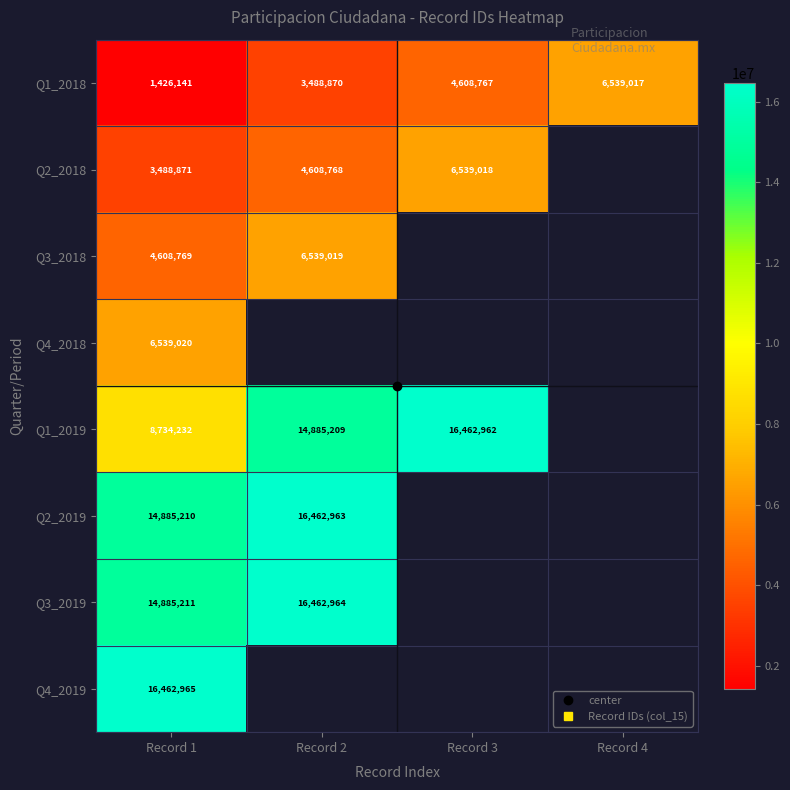

Which has a higher value, Record 2 or Record 4?

Record 4